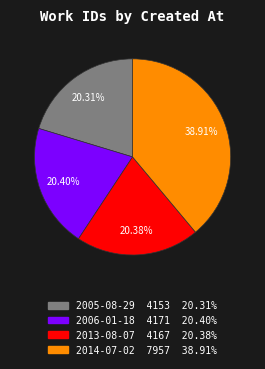

What percentage is the 2006-01-18 slice, to the nearest percent?

20%